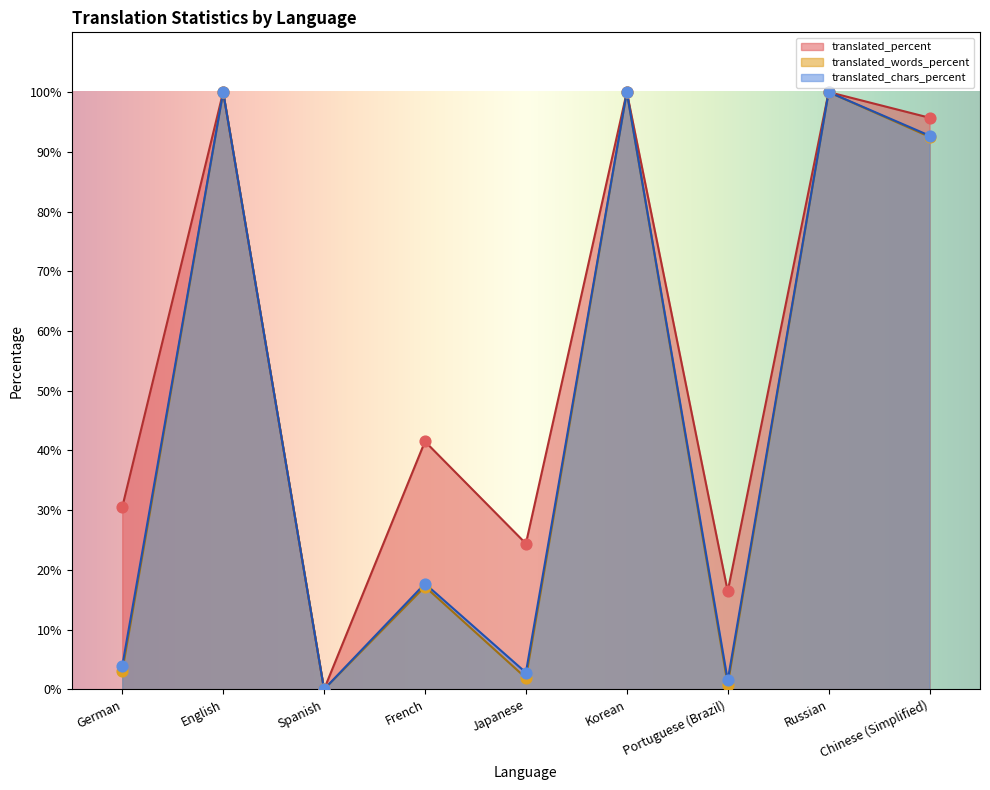

At how many categories does at least one series exceed 90?

4